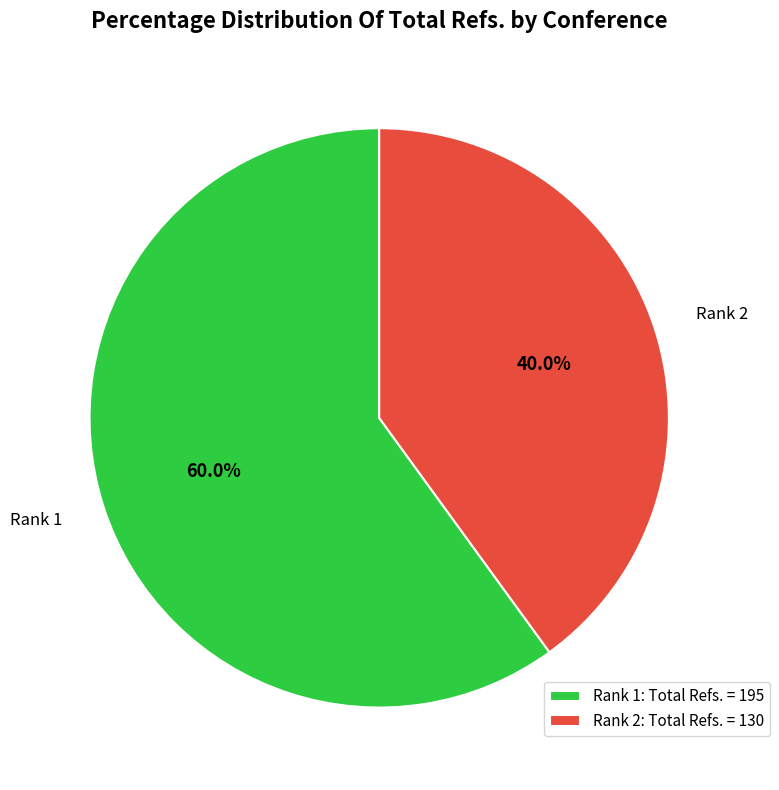

Which slice represents more than half of the pie?

Rank 1